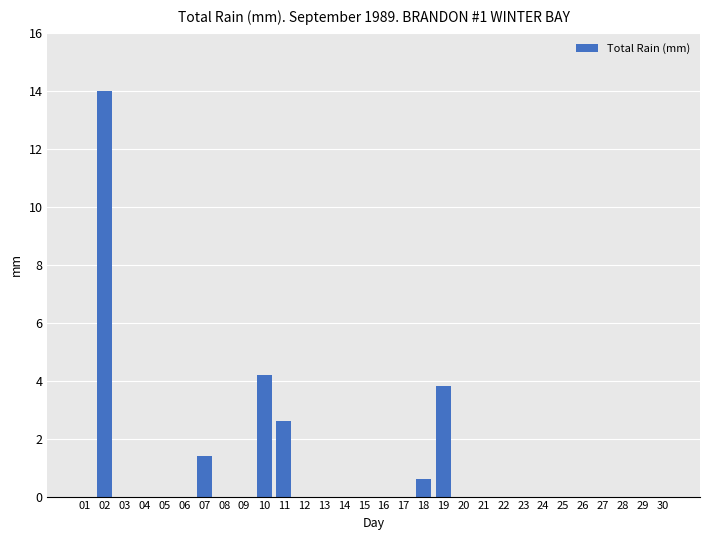

Is it true that the value at 06 is 0.0?

True